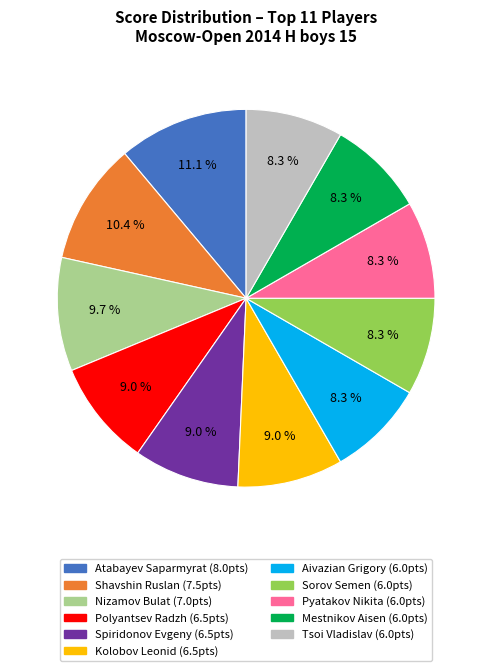

Approximately how many times larger is the value at Sorov Semen compared to Nizamov Bulat?

0.9